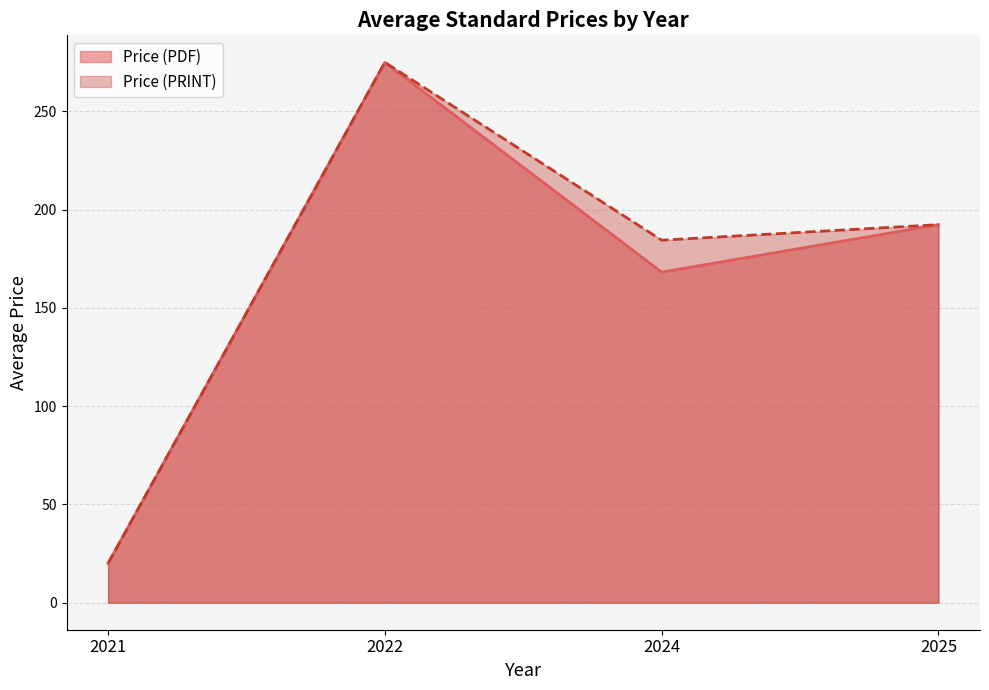

Which label corresponds to the largest value in the chart?

2022